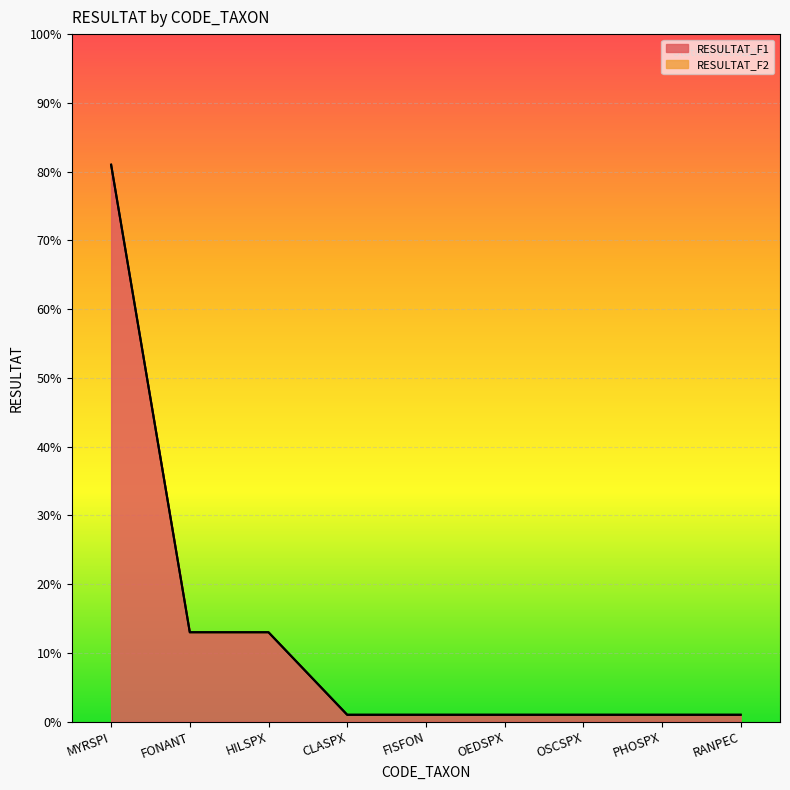

The value at OSCSPX is 0.0. True or false?

True